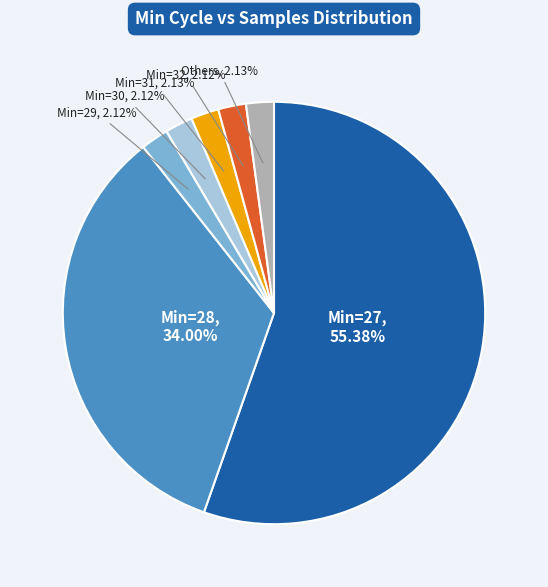

Is there any slice that represents more than half of the pie?

Yes